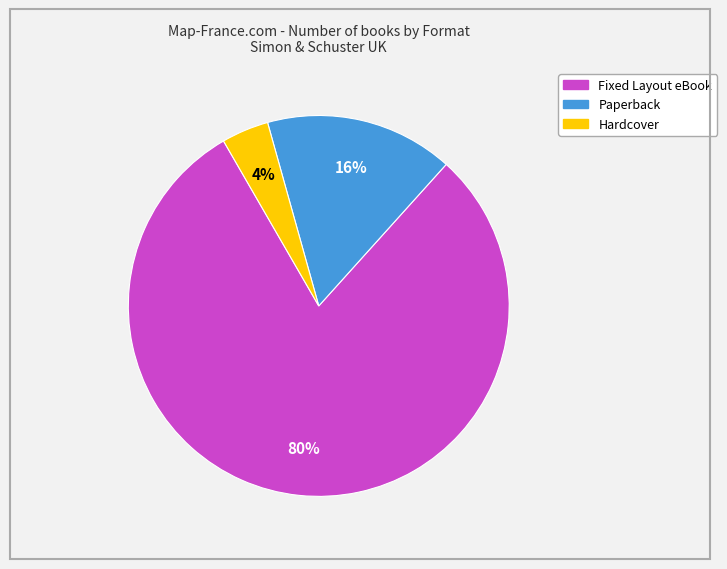

To the nearest percent, what is the average slice percentage?

33%